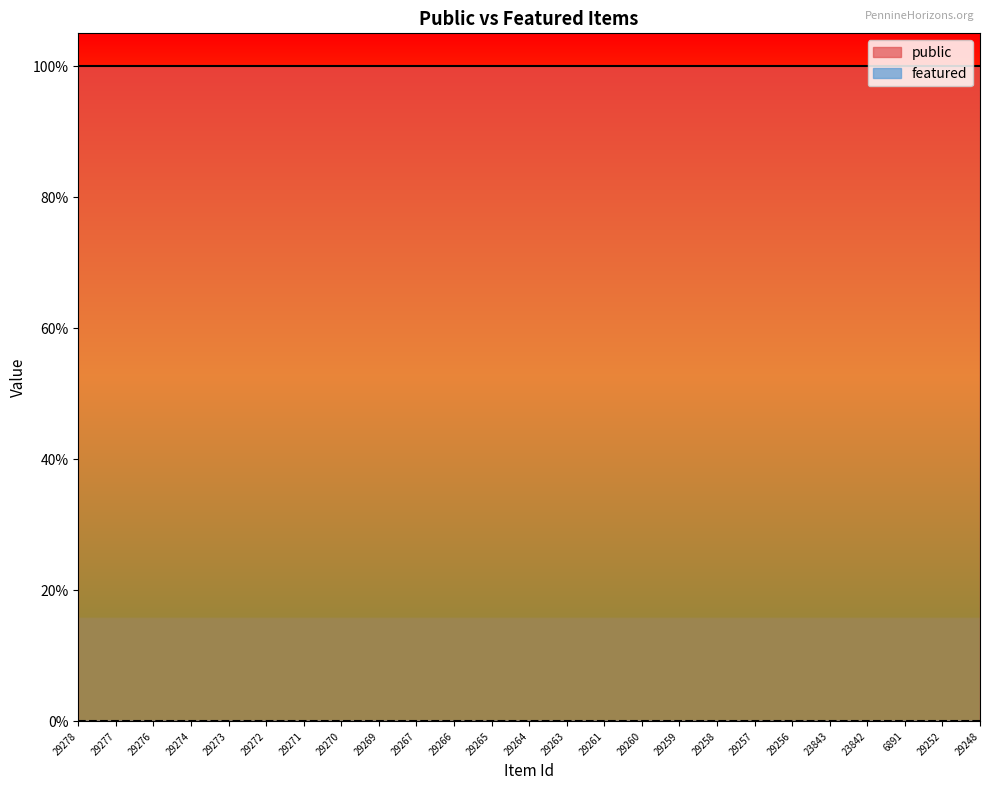

How many lines are shown in the chart?

2